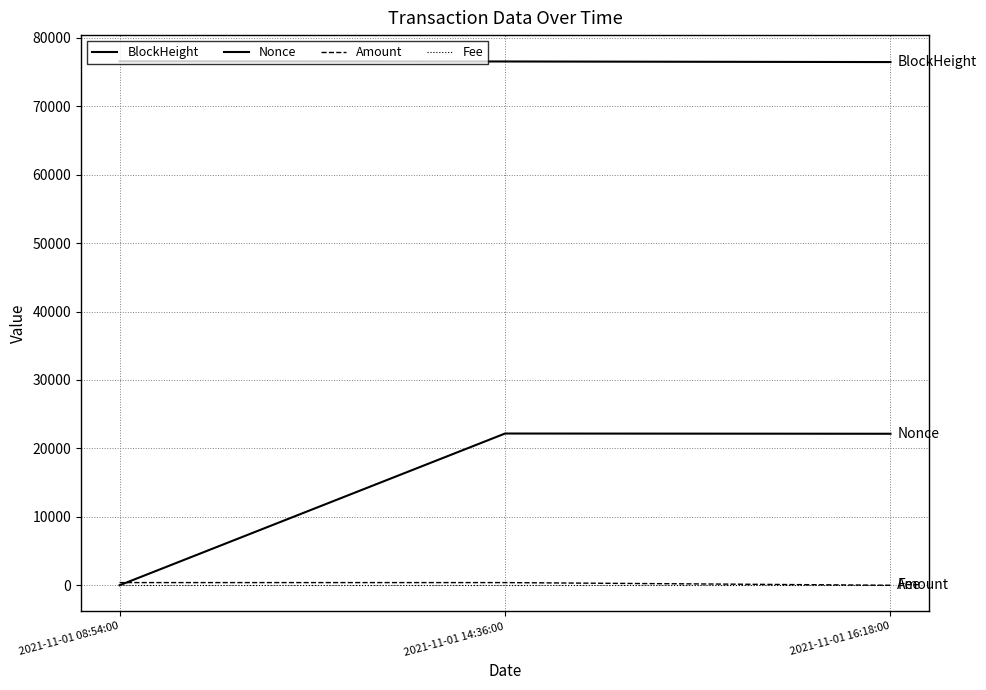

How many lines are shown in the chart?

4